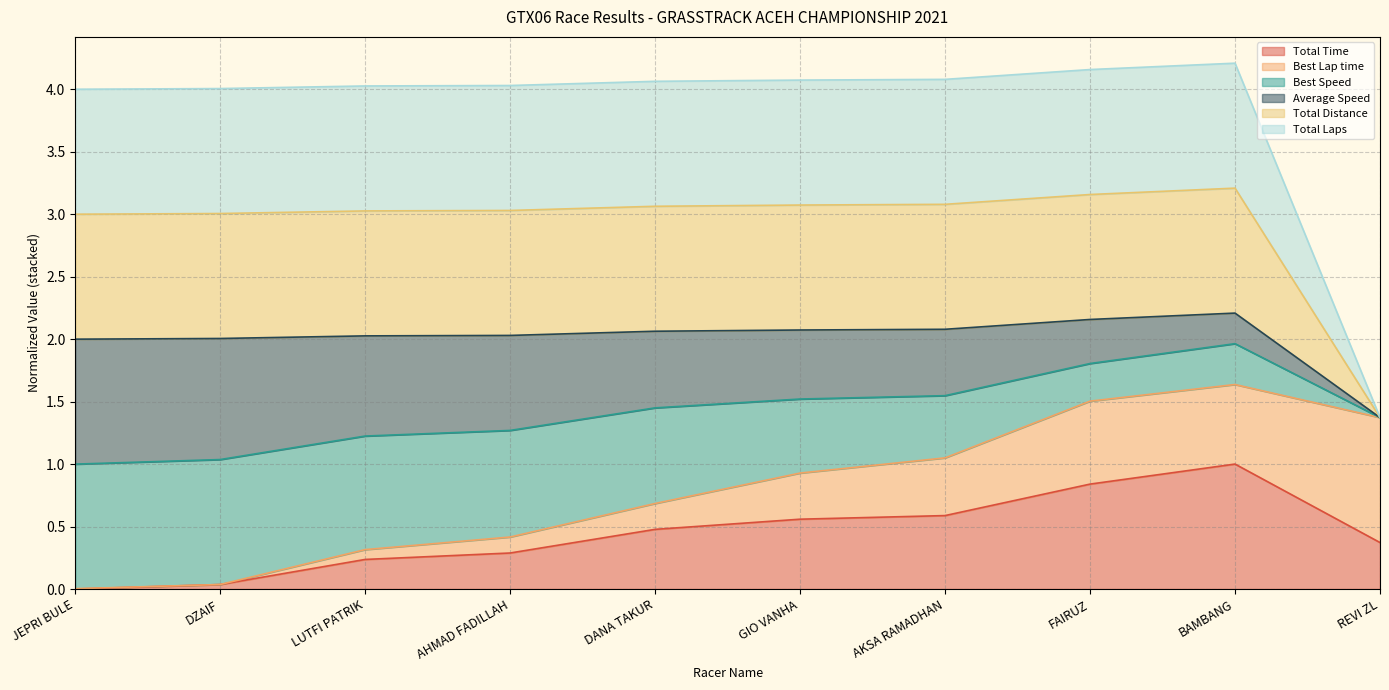

What is the label of the 1st point from the left?

JEPRI BULE